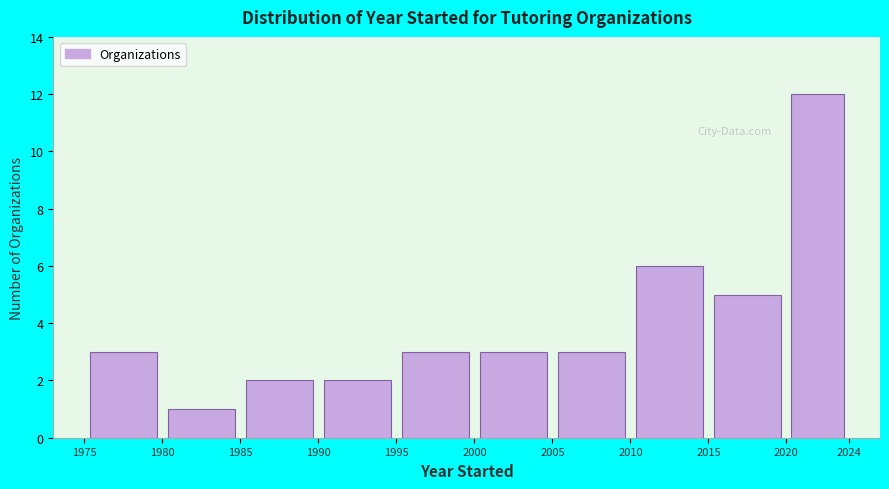

Reading left to right, transcribe this chart: for each bar, give the range it covers on the x-axis and its height. The values are not printed on the chart, so give them approximately, as read against the axis.

1975 to 1980: 3
1980 to 1985: 1
1985 to 1990: 2
1990 to 1995: 2
1995 to 2000: 3
2000 to 2005: 3
2005 to 2010: 3
2010 to 2015: 6
2015 to 2020: 5
2020 to 2024: 12